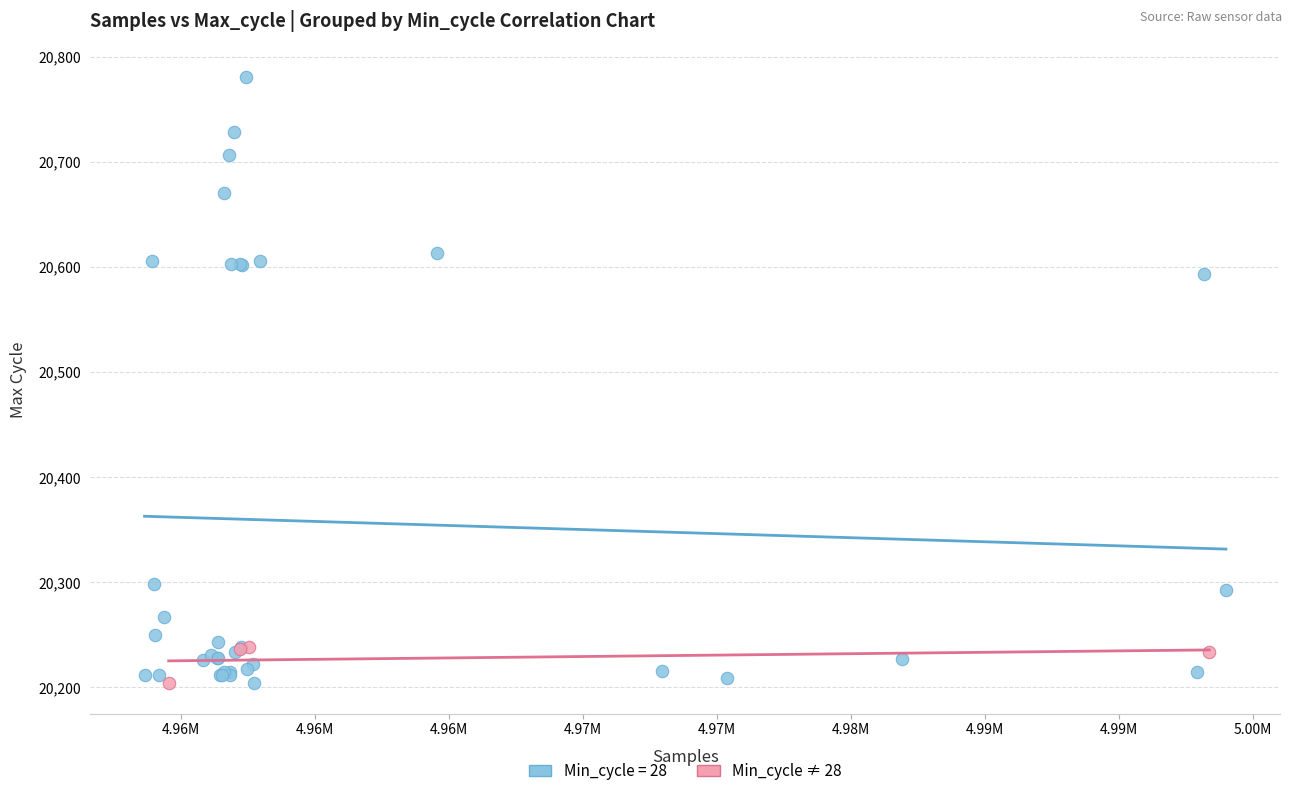

Which series reaches the maximum Y coordinate?

Min_cycle = 28